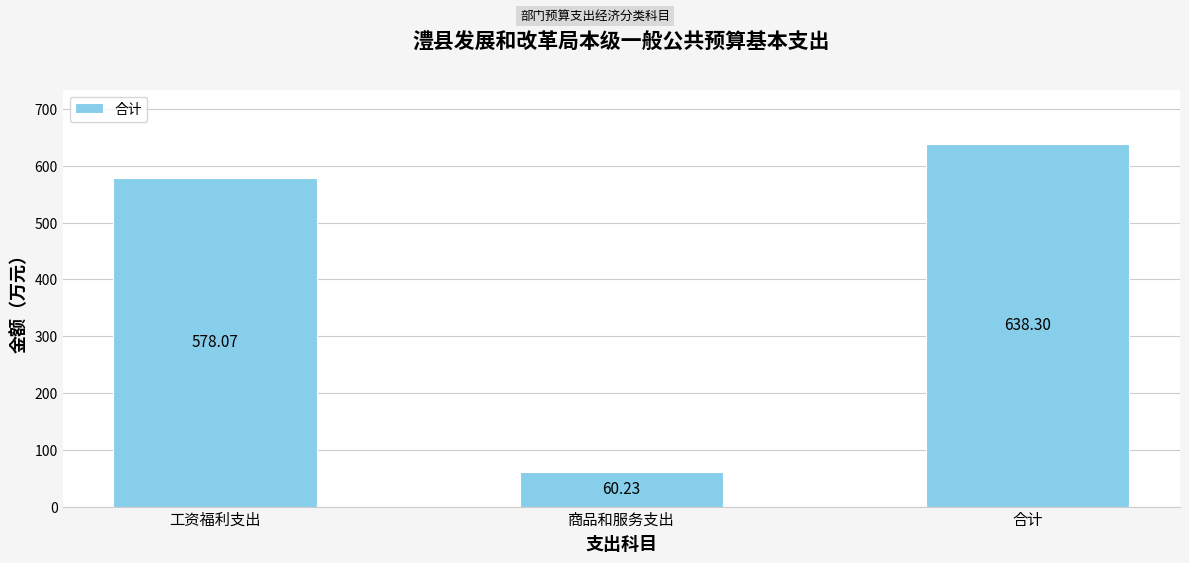

What is the maximum value shown in the chart?

638.3